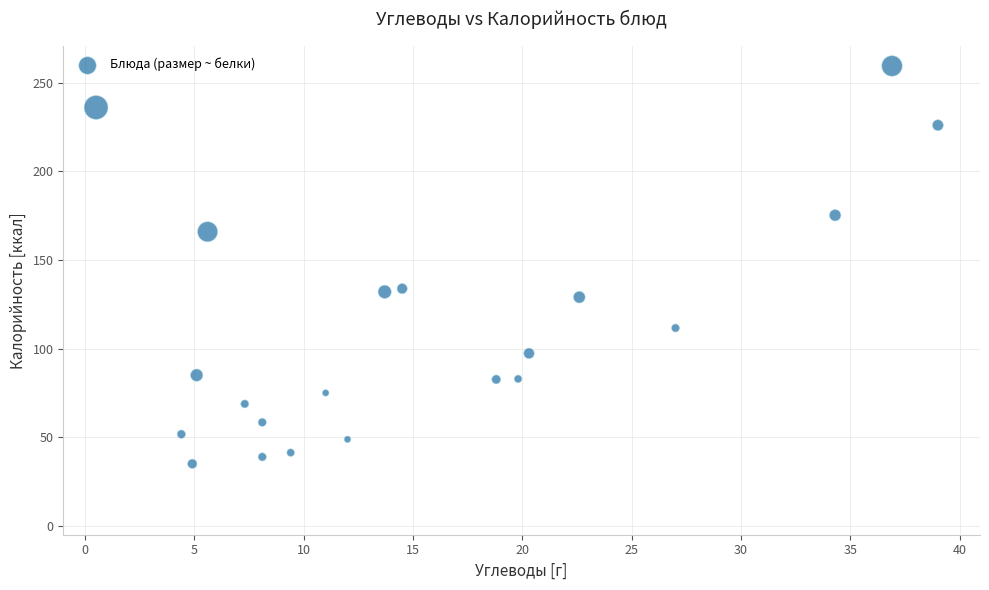

What is the range of Y values (max minus min)?

224.4